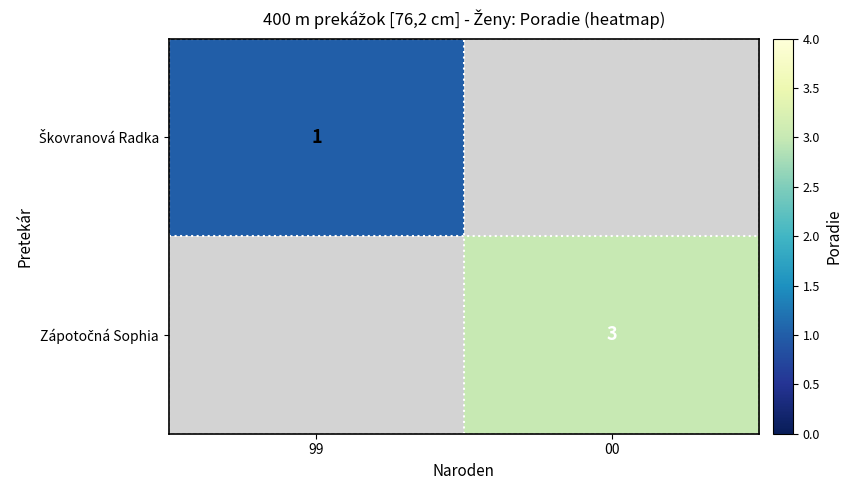

True or false: Zápotočná Sophia has a value of 4.5 at 00.

False